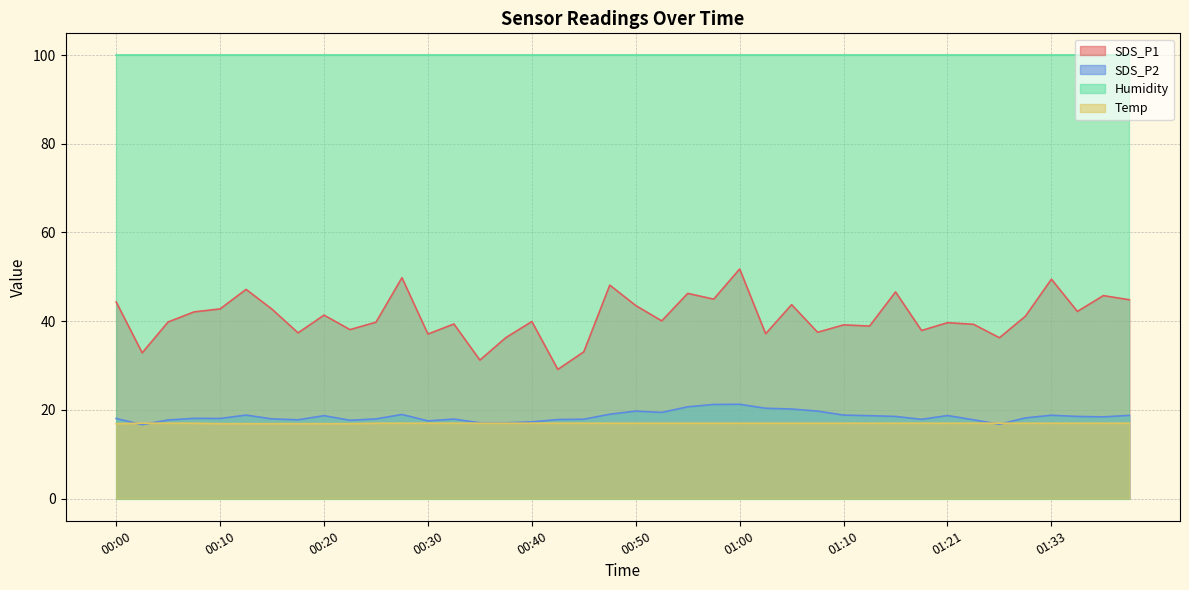

At which category is the sum across all series the highest?

01:00